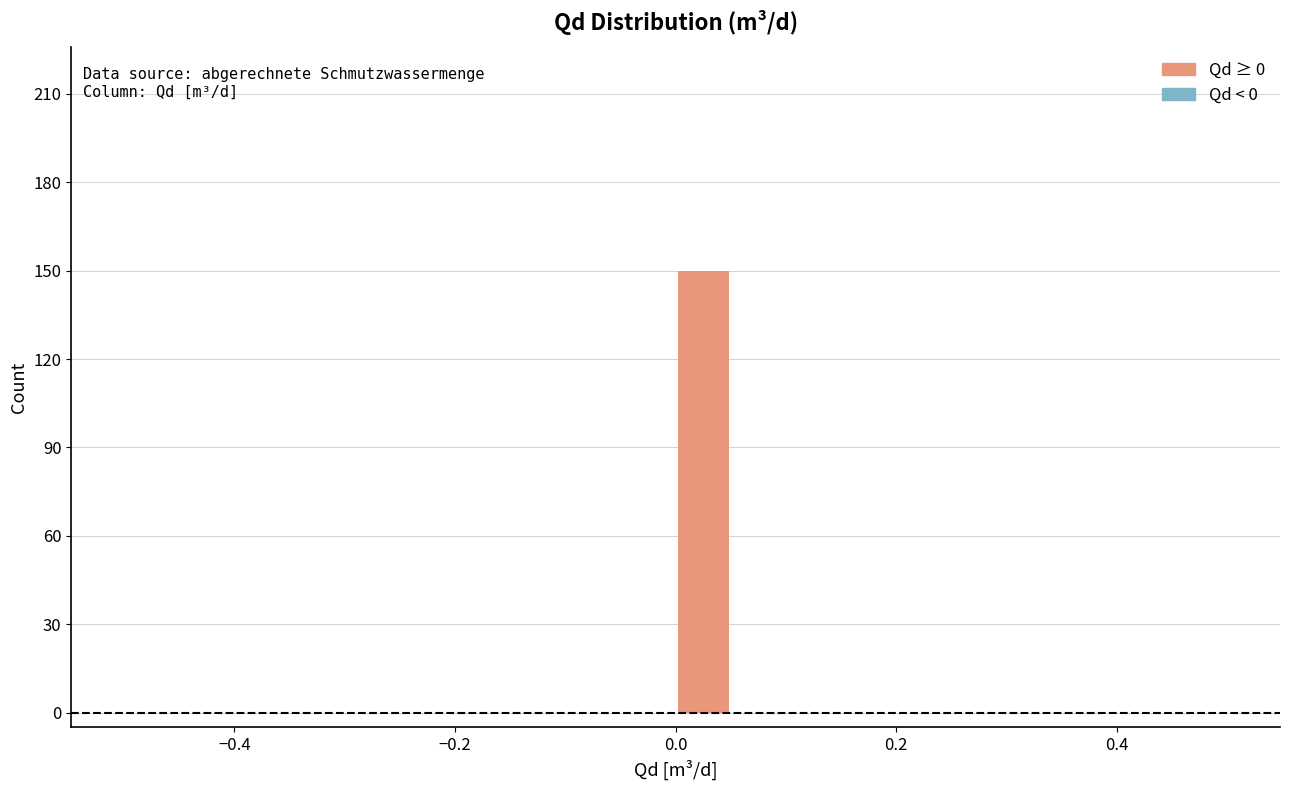

Around what value on the x-axis is the tallest bar? Give the approximate position of its centre, as read against the axis.

0.02